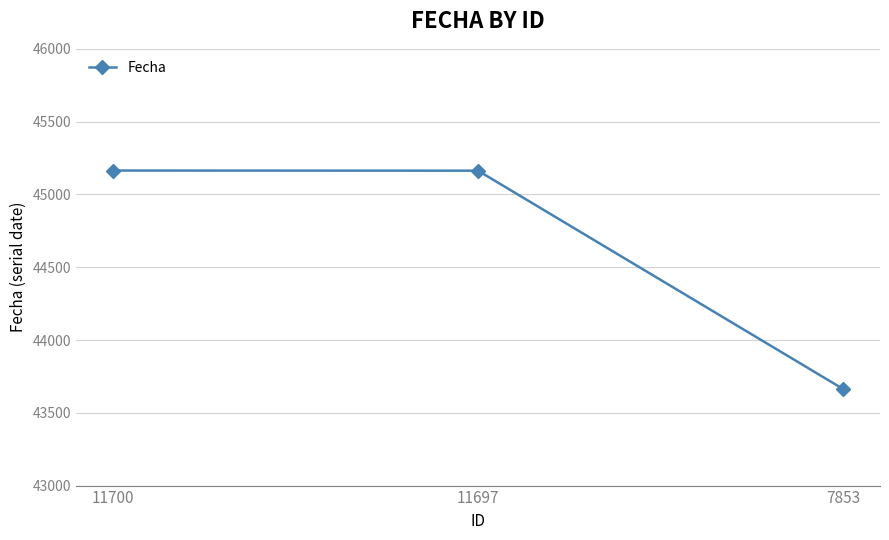

The chart shows a value of 45163 at 11697. True or false?

True